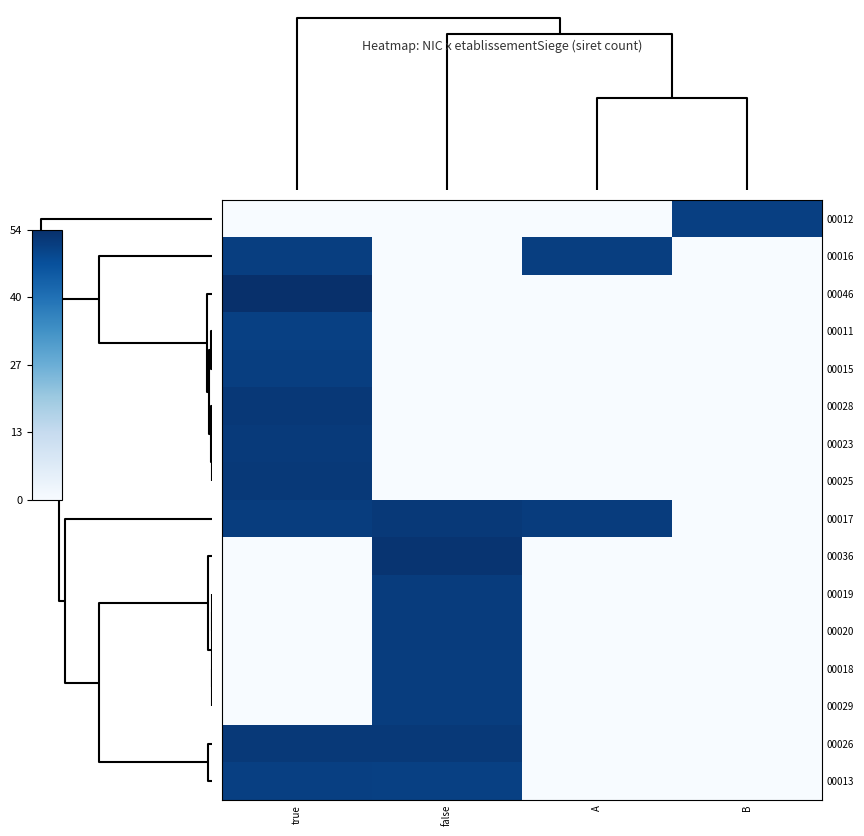

Reading right to left, list all the values displayed in this chart.

00012: B=51.2	A=0.0	false=0.0	true=0.0
00016: B=0.0	A=51.6	false=0.0	true=51.6
00046: B=0.0	A=0.0	false=0.0	true=54.6
00011: B=0.0	A=0.0	false=0.0	true=51.1
00015: B=0.0	A=0.0	false=0.0	true=51.5
00028: B=0.0	A=0.0	false=0.0	true=52.8
00023: B=0.0	A=0.0	false=0.0	true=52.3
00025: B=0.0	A=0.0	false=0.0	true=52.5
00017: B=0.0	A=52.0	false=52.5	true=51.7
00036: B=0.0	A=0.0	false=53.6	true=0.0
00019: B=0.0	A=0.0	false=51.9	true=0.0
00020: B=0.0	A=0.0	false=51.9	true=0.0
00018: B=0.0	A=0.0	false=51.8	true=0.0
00029: B=0.0	A=0.0	false=51.7	true=0.0
00026: B=0.0	A=0.0	false=52.6	true=52.6
00013: B=0.0	A=0.0	false=51.1	true=51.3